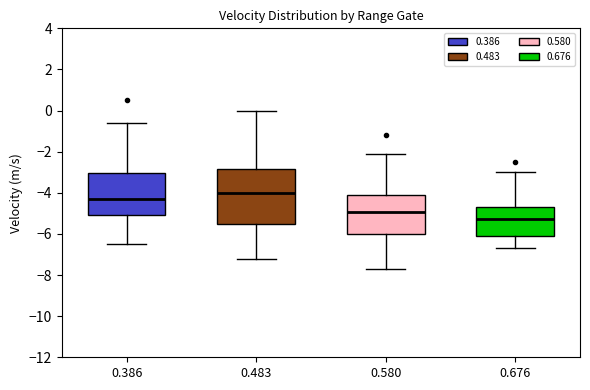

Reading left to right, read every box against the y-axis: the position of its median line, the range the box covers, and the ends of its whiskers. The values are not printed on the chart, so give them approximately, as read against the axis.

0.386: median -4.2, box -5.0 to -3.0, whiskers -6.4 to -0.6
0.483: median -4.0, box -5.6 to -2.8, whiskers -7.2 to 0.0
0.580: median -5.0, box -6.0 to -4.0, whiskers -7.6 to -2.0
0.676: median -5.2, box -6.0 to -4.6, whiskers -6.6 to -3.0